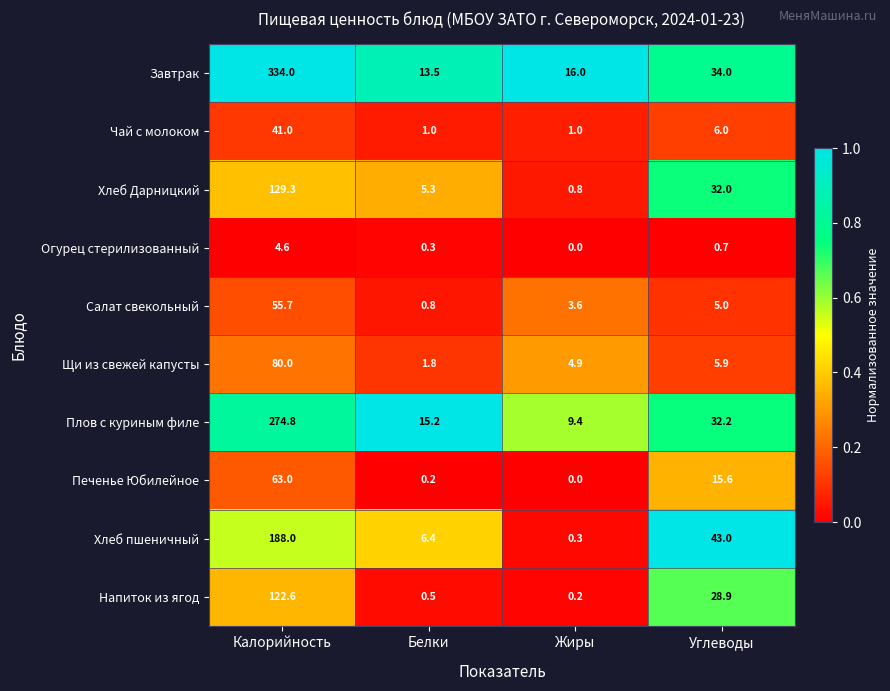

What is the sum of the Хлеб пшеничный values at Калорийность and Белки?

194.4